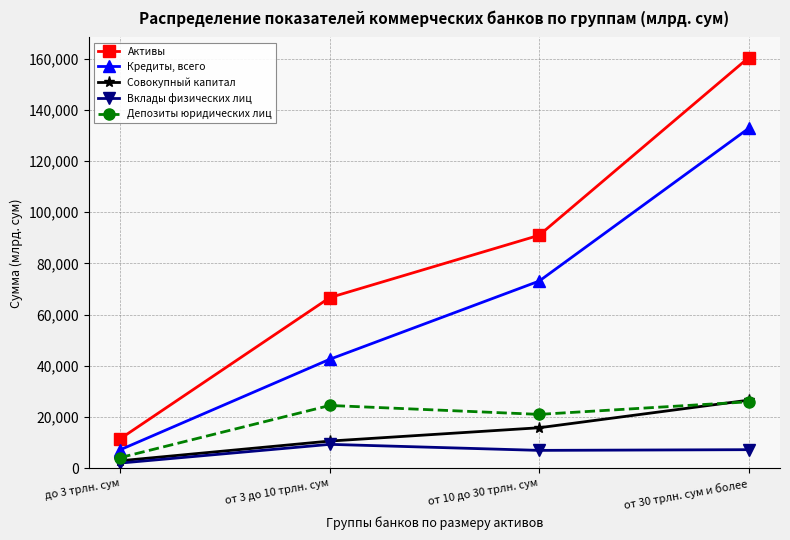

What is the difference between the maximum and second lowest values in the Совокупный капитал series?

15970.5